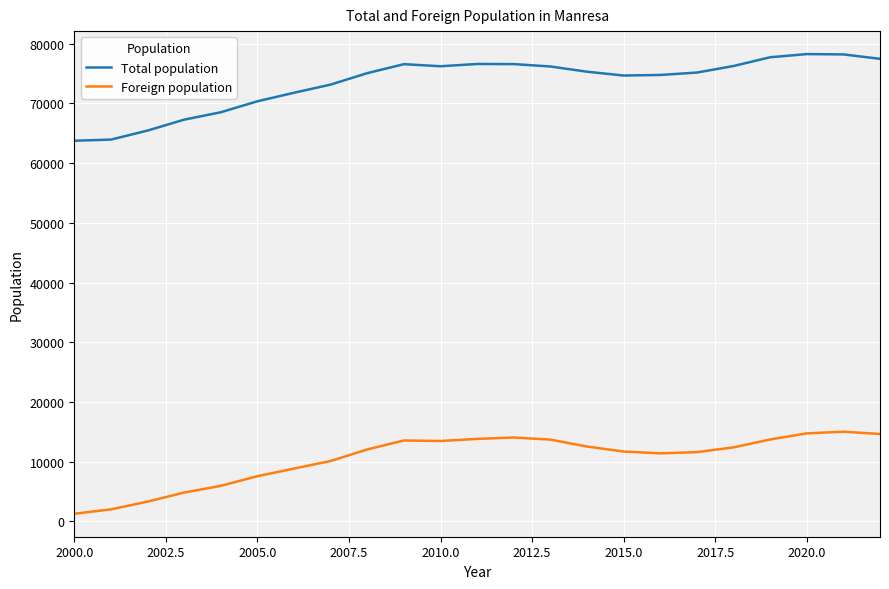

Which series has the largest total across all categories?

Total population